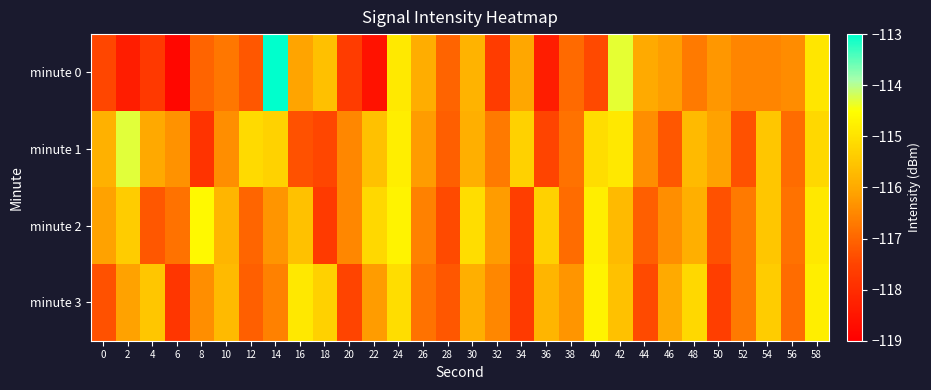

Rank the series by their maximum value, from lowest to highest.

minute 3, minute 2, minute 1, minute 0